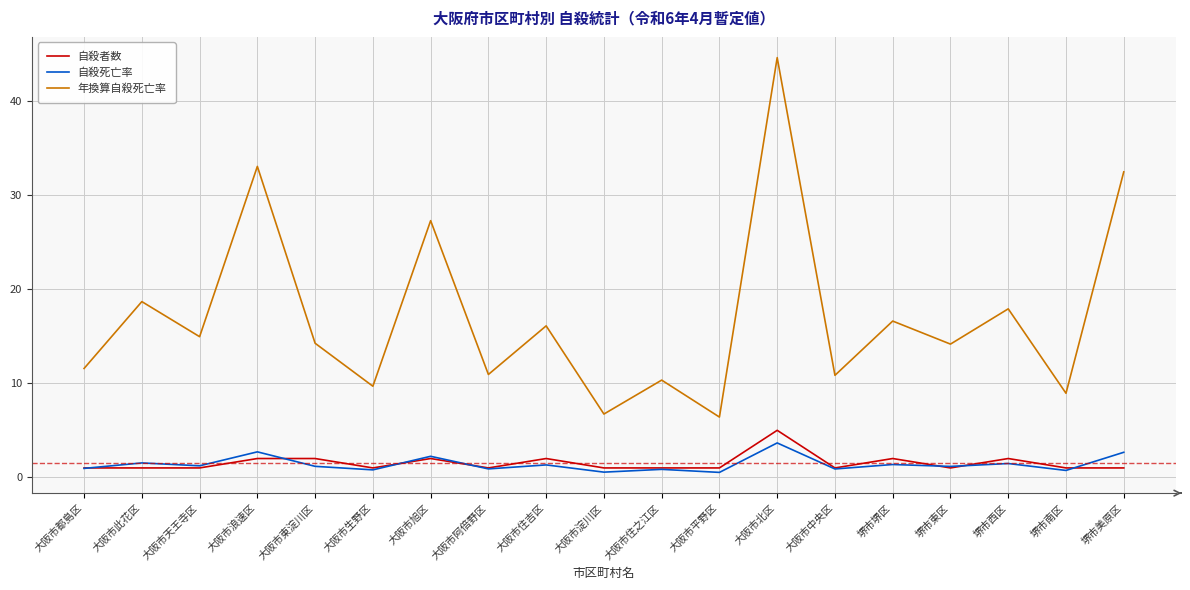

Is it true that 年換算自殺死亡率 equals 9.6 at 大阪市旭区?

False